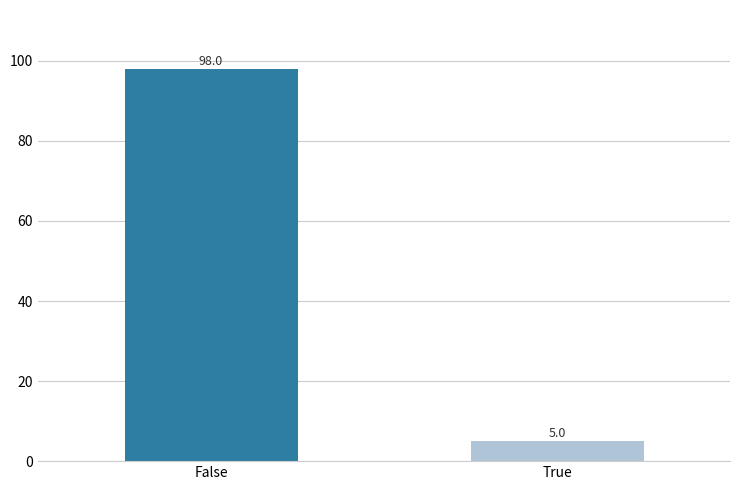

At which category does the chart reach its minimum across all series?

True